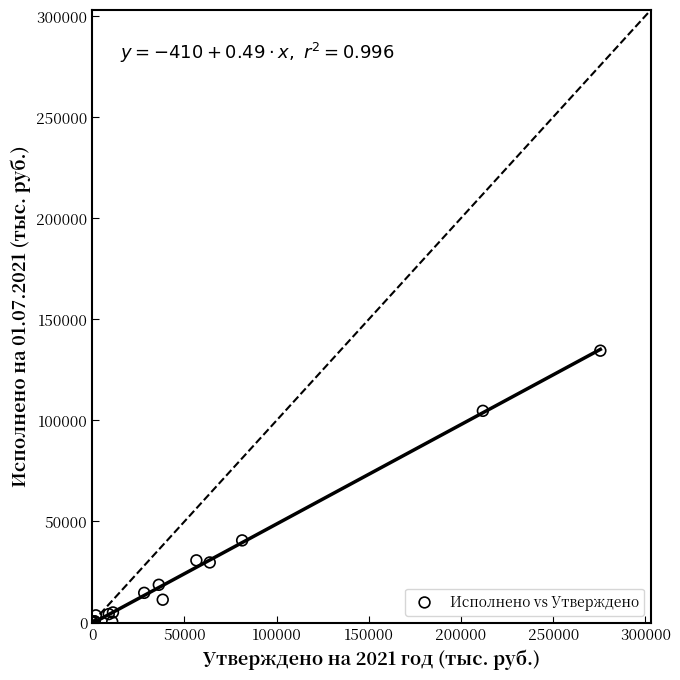

What Y value in the scatter plot is closest to 67275?

40649.8